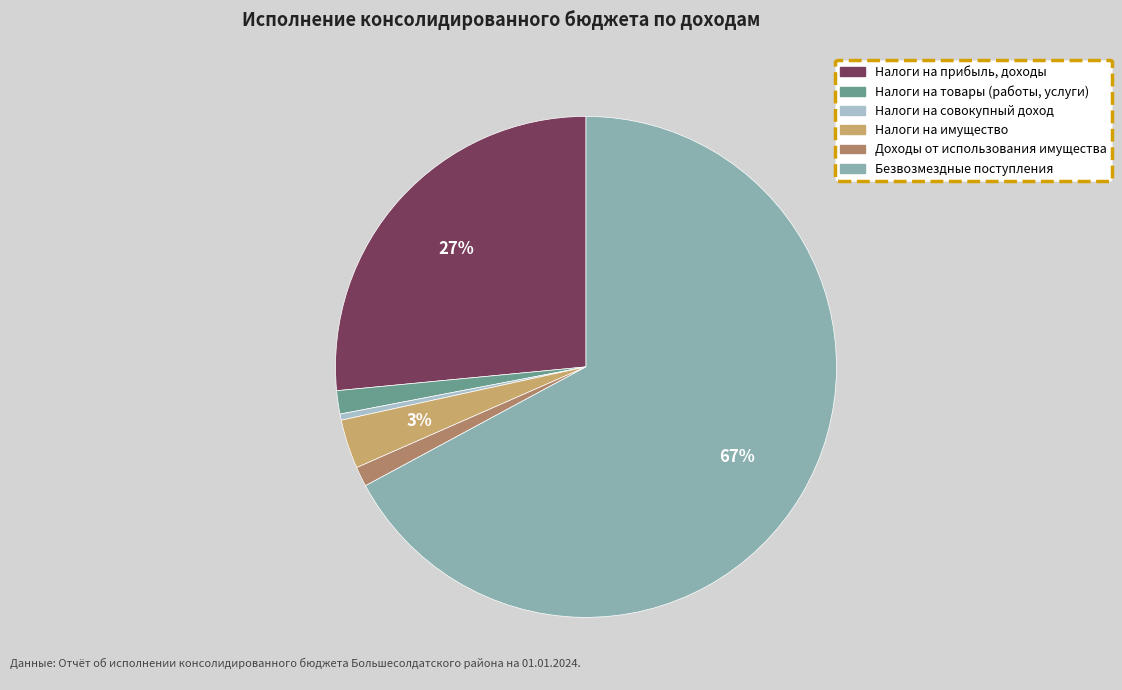

Is there a majority slice in this chart?

Yes